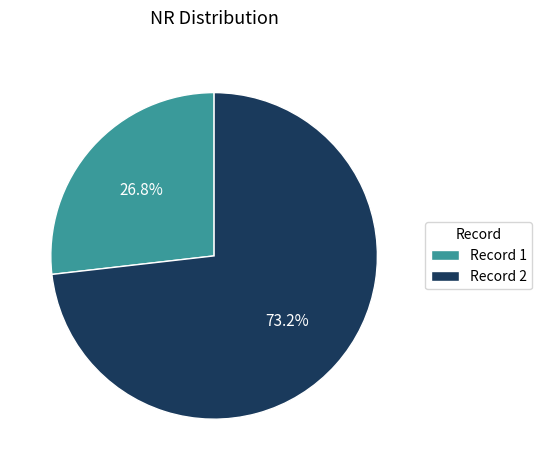

To the nearest percent, what is the difference between the largest and smallest slice percentages?

46%